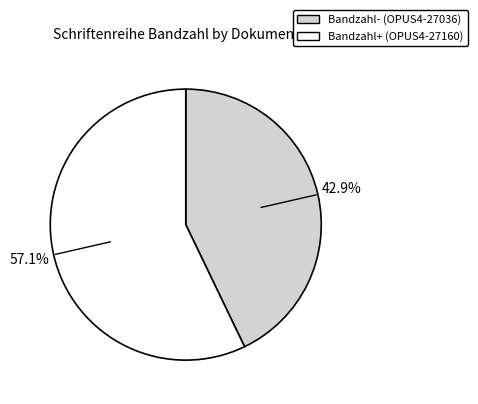

Does any single category account for the majority?

Yes